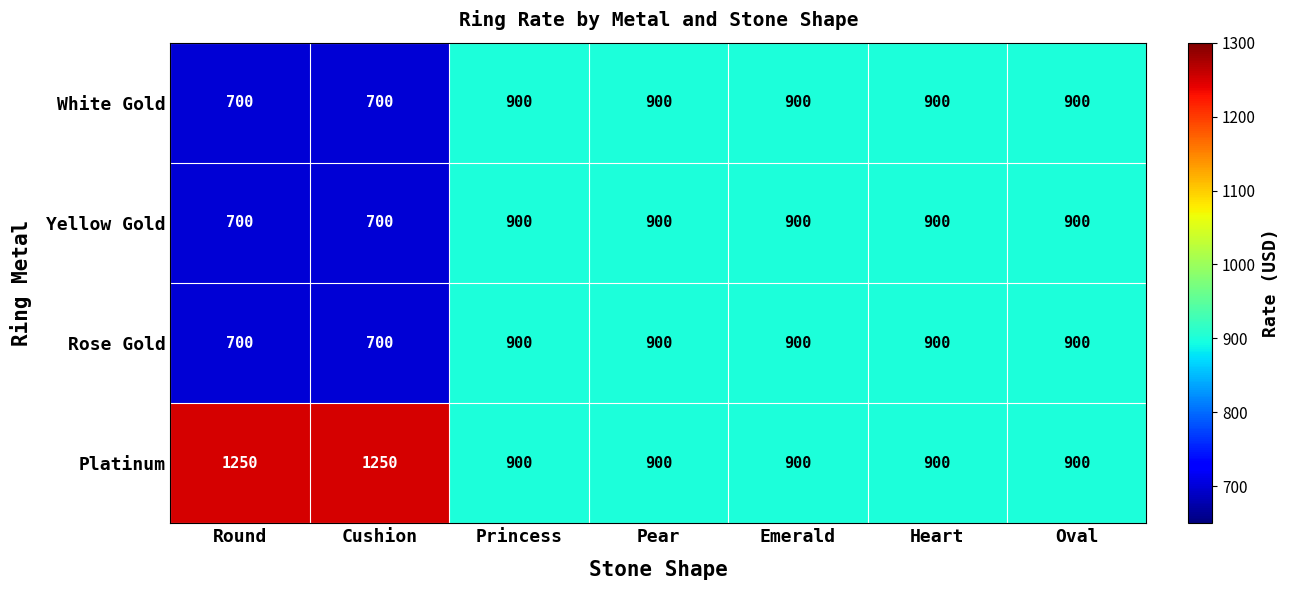

What is the spread (max minus min) of values at Cushion?

550